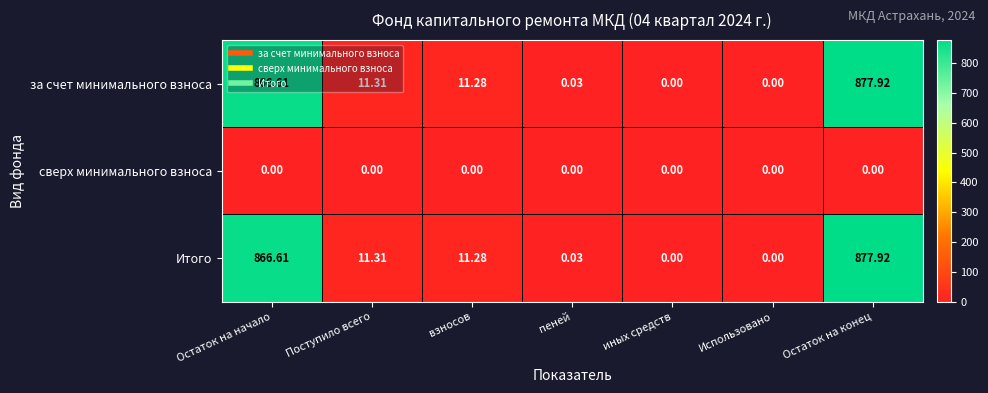

At which label is за счет минимального взноса closest to 438?

Поступило всего